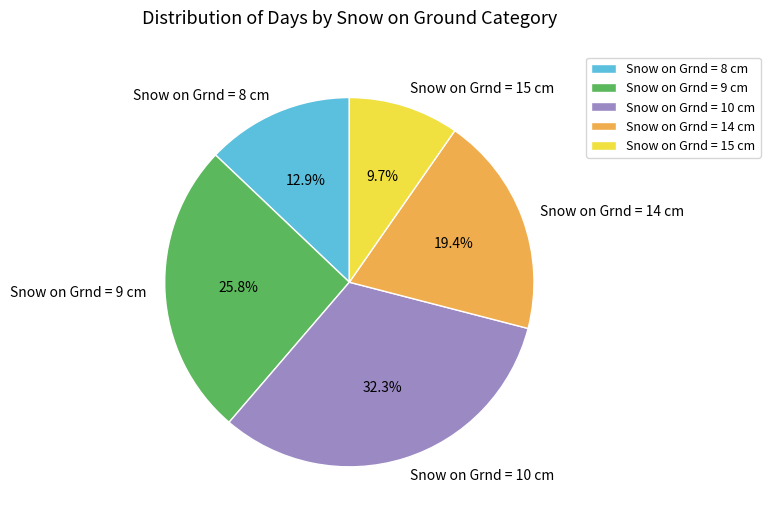

How many slices are in this pie chart?

5